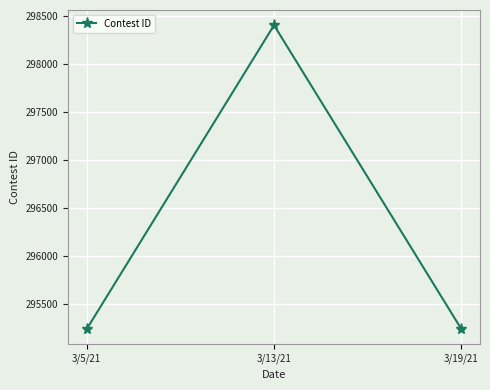

Approximately how many times larger is the value at 3/13/21 compared to 3/19/21?

1.0